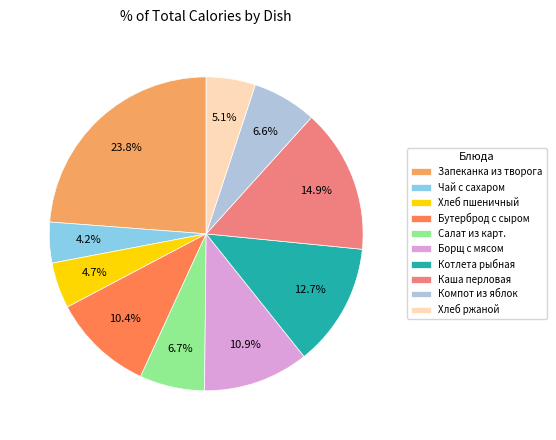

Which has a higher value, Каша перловая or Хлеб пшеничный?

Каша перловая